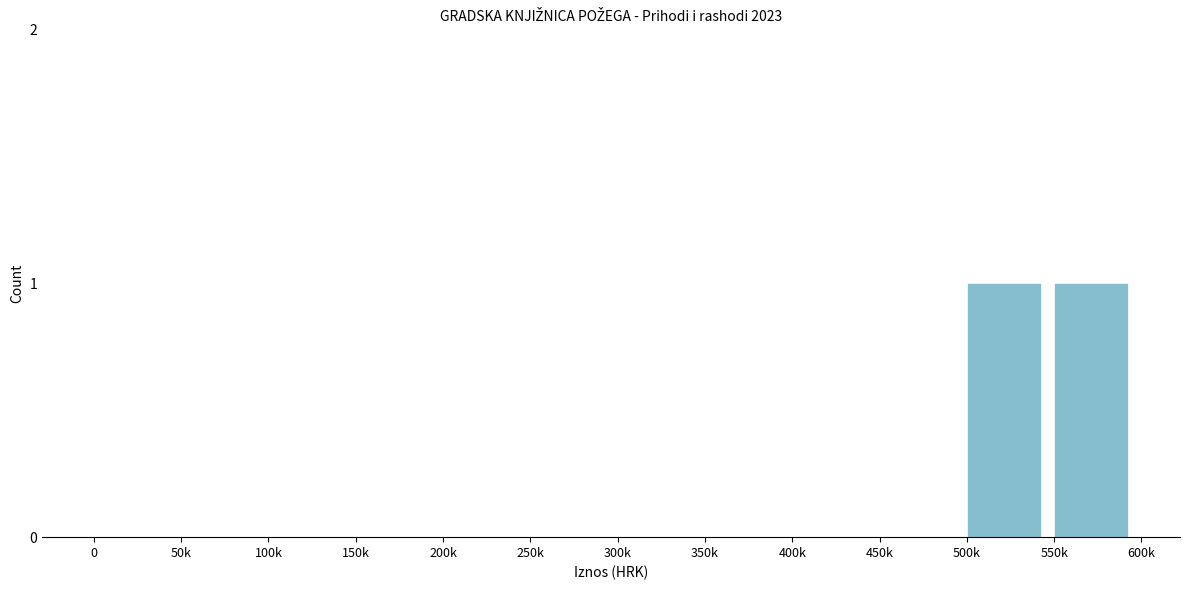

Reading left to right, transcribe all the data shown in this chart.

0=0	50k=0	100k=0	150k=0	200k=0	250k=0	300k=0	350k=0	400k=0	450k=0	500k=1	550k=1